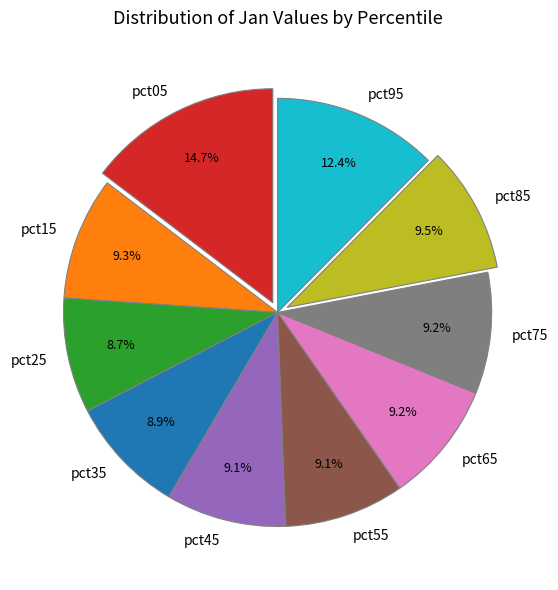

What is the ratio of the value at pct45 to the value at pct95?

0.7